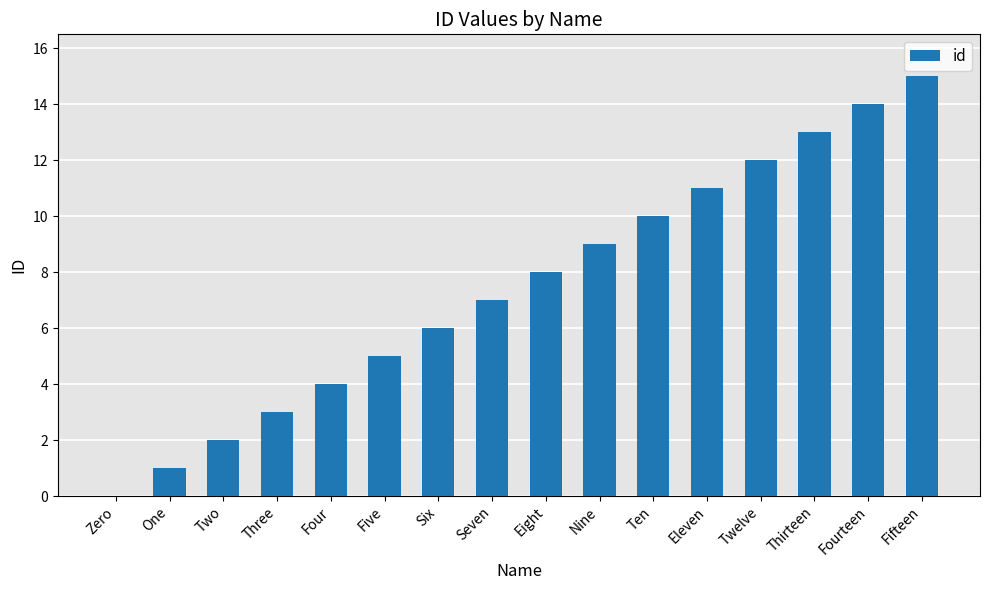

Reading left to right, extract all data points from this chart.

Zero=0	One=1	Two=2	Three=3	Four=4	Five=5	Six=6	Seven=7	Eight=8	Nine=9	Ten=10	Eleven=11	Twelve=12	Thirteen=13	Fourteen=14	Fifteen=15